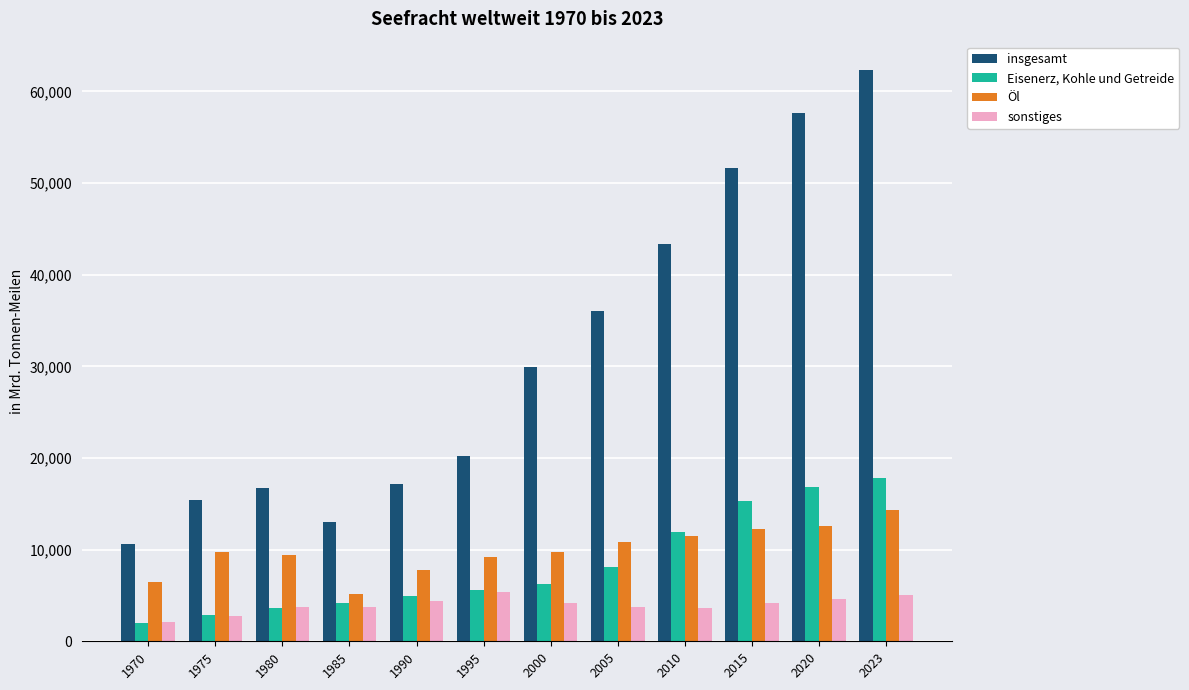

Rank the series by their maximum value, from lowest to highest.

sonstiges, Öl, Eisenerz, Kohle und Getreide, insgesamt